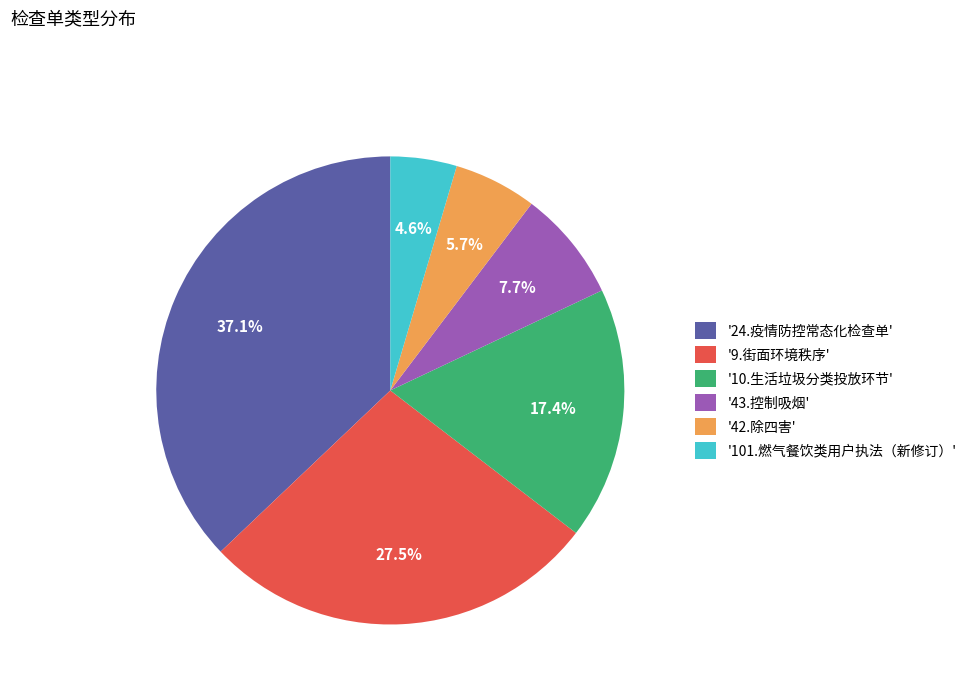

Which slice is the largest?

'24.疫情防控常态化检查单'